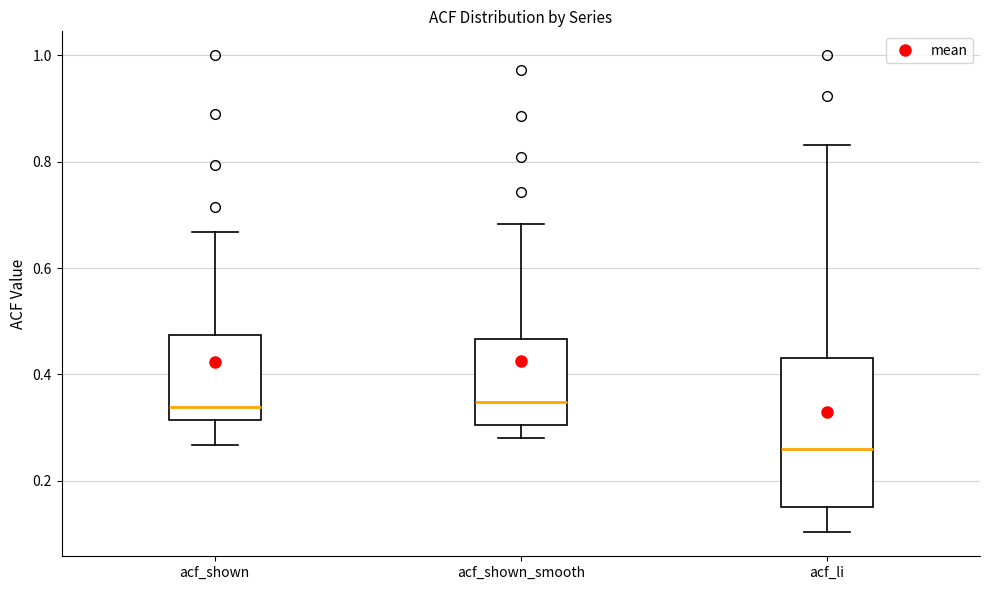

Reading left to right, read every box against the y-axis: the position of its median line, the range the box covers, and the ends of its whiskers. The values are not printed on the chart, so give them approximately, as read against the axis.

acf_shown: median 0.34, box 0.32 to 0.48, whiskers 0.26 to 0.66
acf_shown_smooth: median 0.34, box 0.30 to 0.46, whiskers 0.28 to 0.68
acf_li: median 0.26, box 0.16 to 0.44, whiskers 0.10 to 0.84